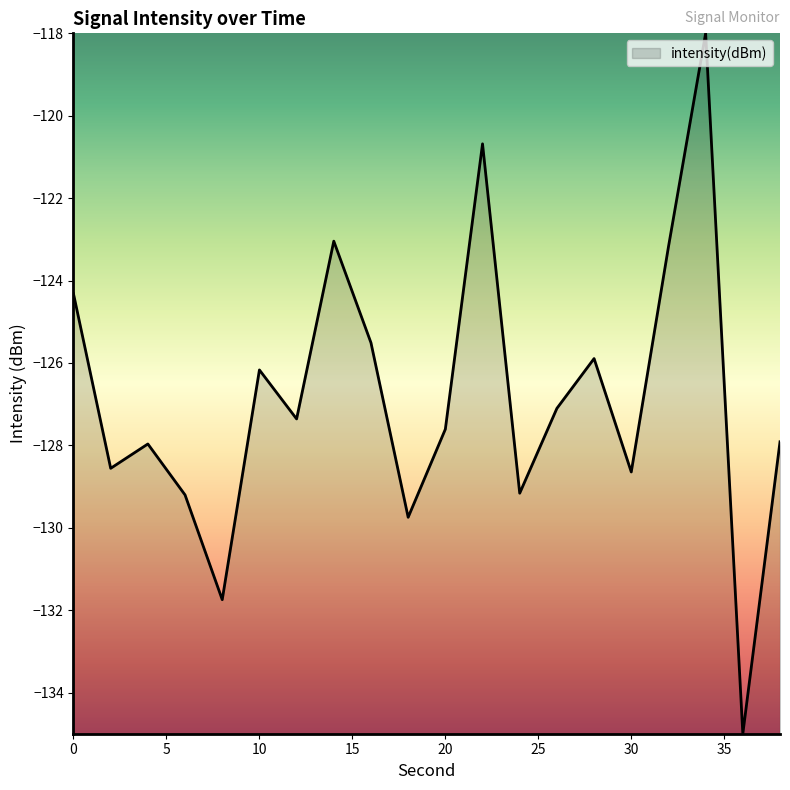

What is the greatest value displayed?

-118.0